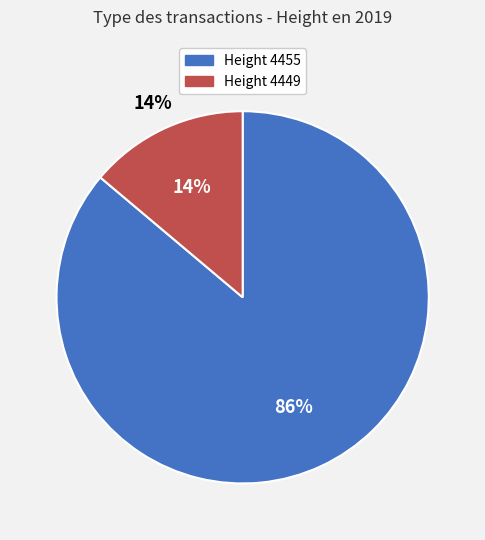

What portion of the pie excludes 4455?

13.9%